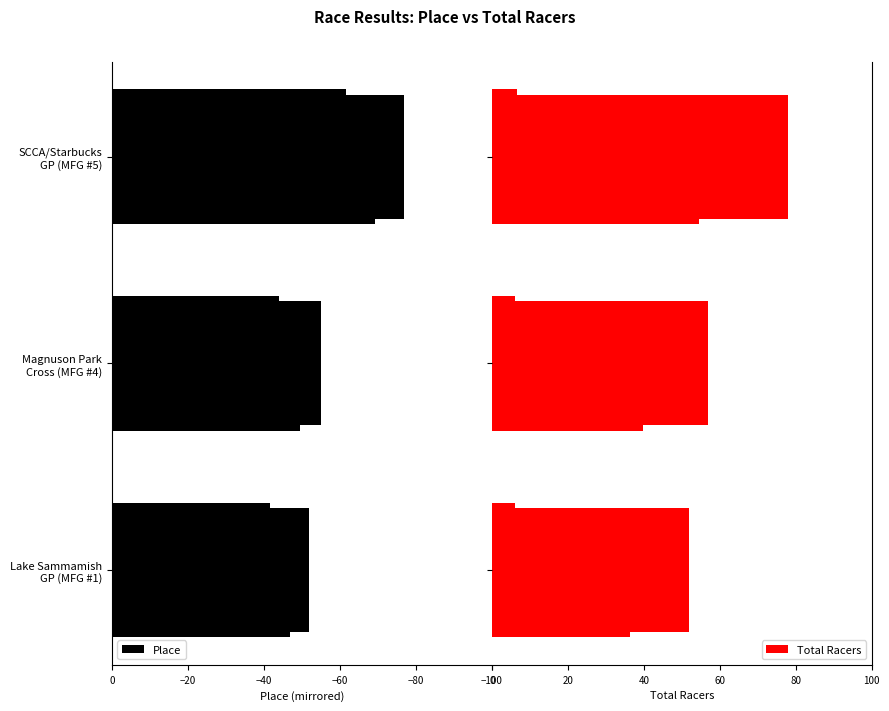

How many data points in Place are less than -55?

1